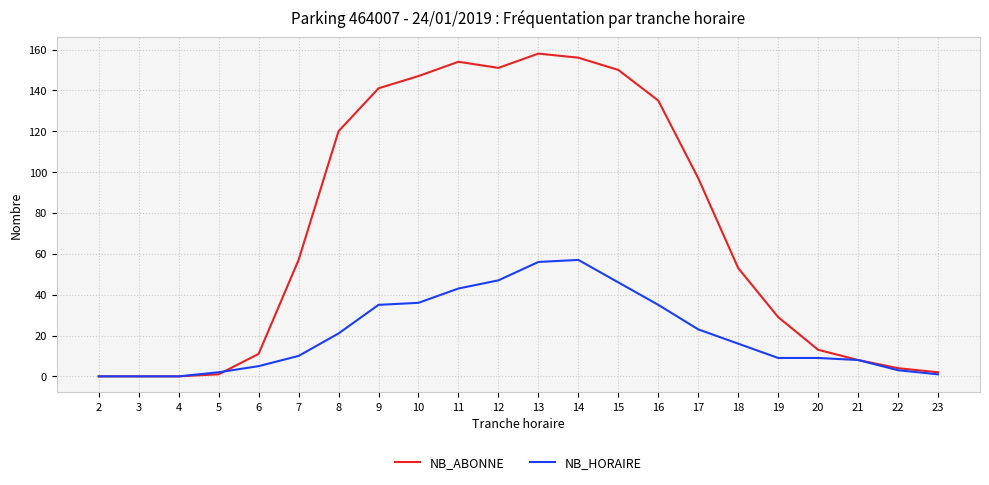

Reading left to right, list all the values displayed in this chart.

NB_ABONNE: 0	0	0	1	11	57	120	141	147	154	151	158	156	150	135	97	53	29	13	8	4	2
NB_HORAIRE: 0	0	0	2	5	10	21	35	36	43	47	56	57	46	35	23	16	9	9	8	3	1